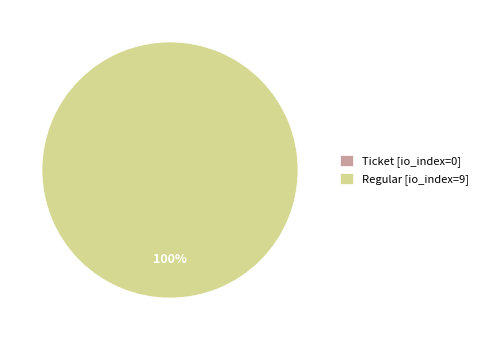

What is the change in value from Ticket to Regular?

+9